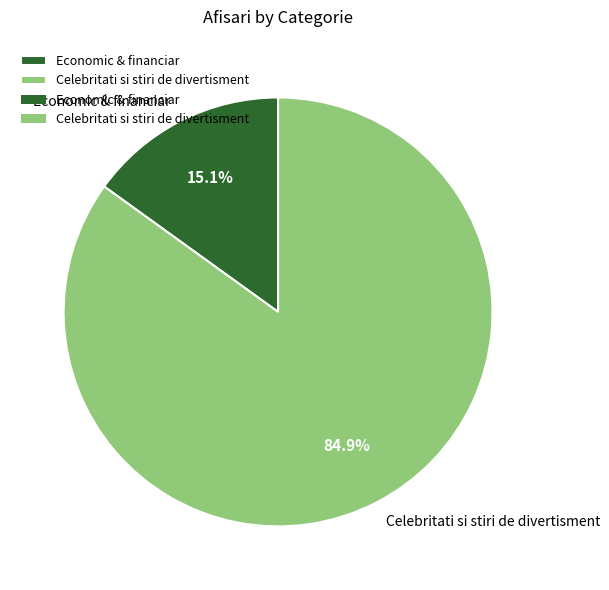

What percentage is the Celebritati si stiri de divertisment slice, to the nearest percent?

85%